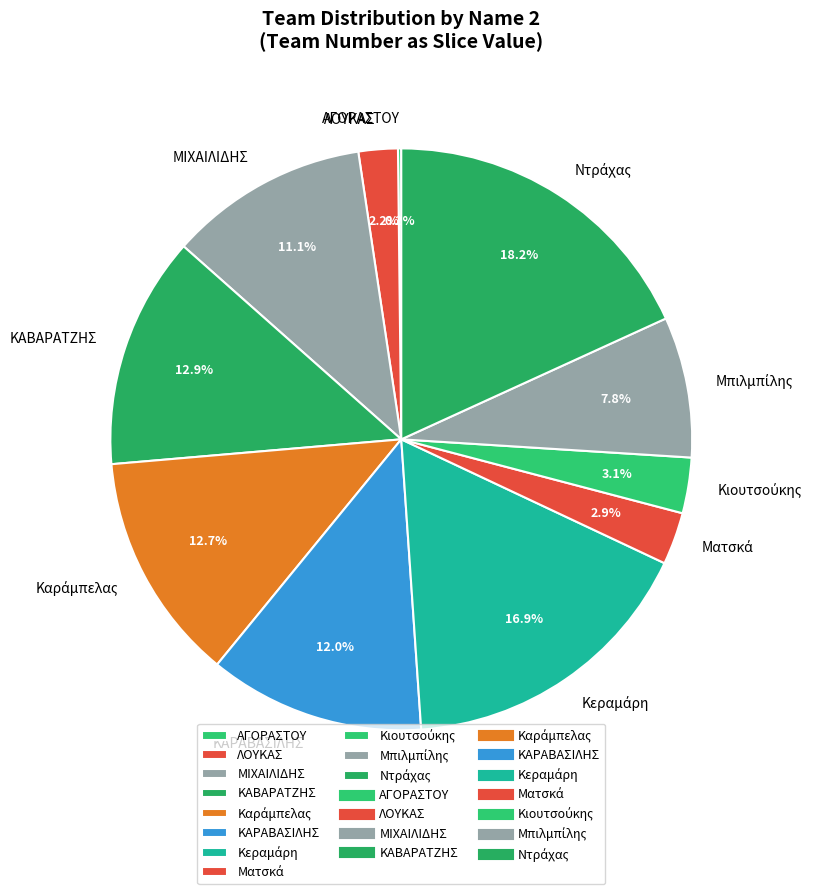

Does any single category account for the majority?

No